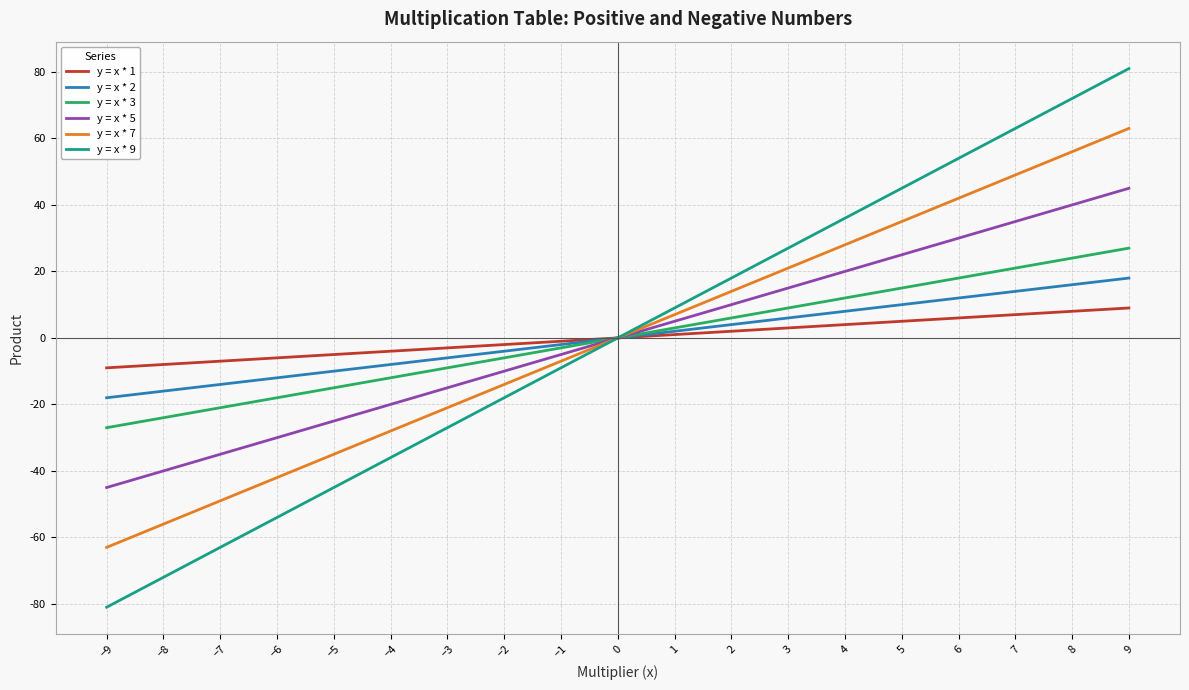

Which series has the widest spread of values?

y = x * 9